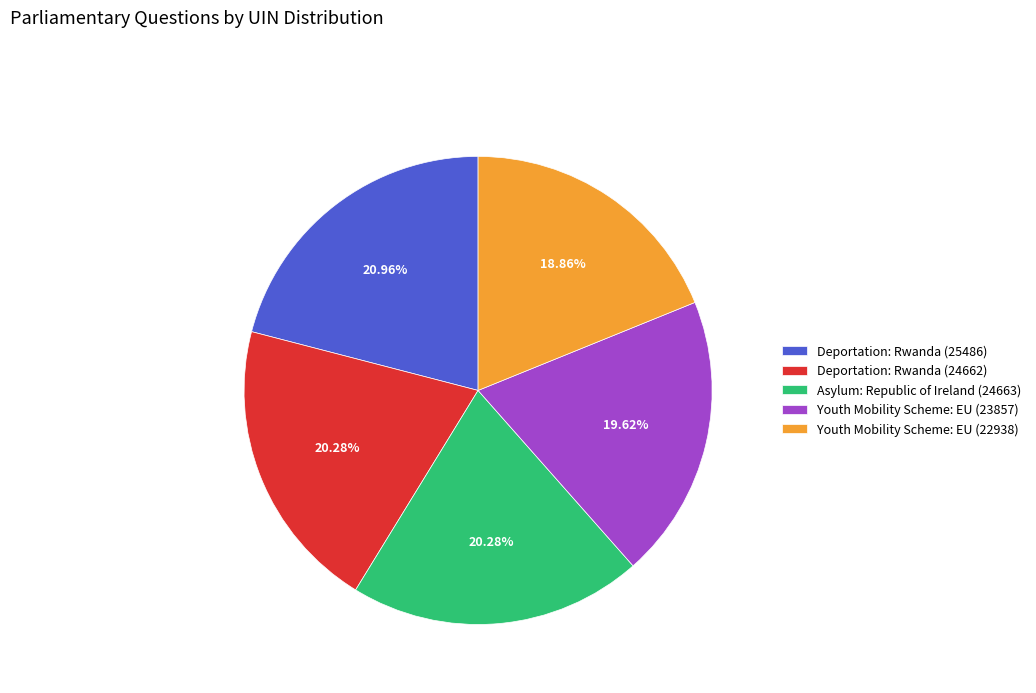

Which category has the smallest portion of the pie?

Youth Mobility Scheme: EU (22938)